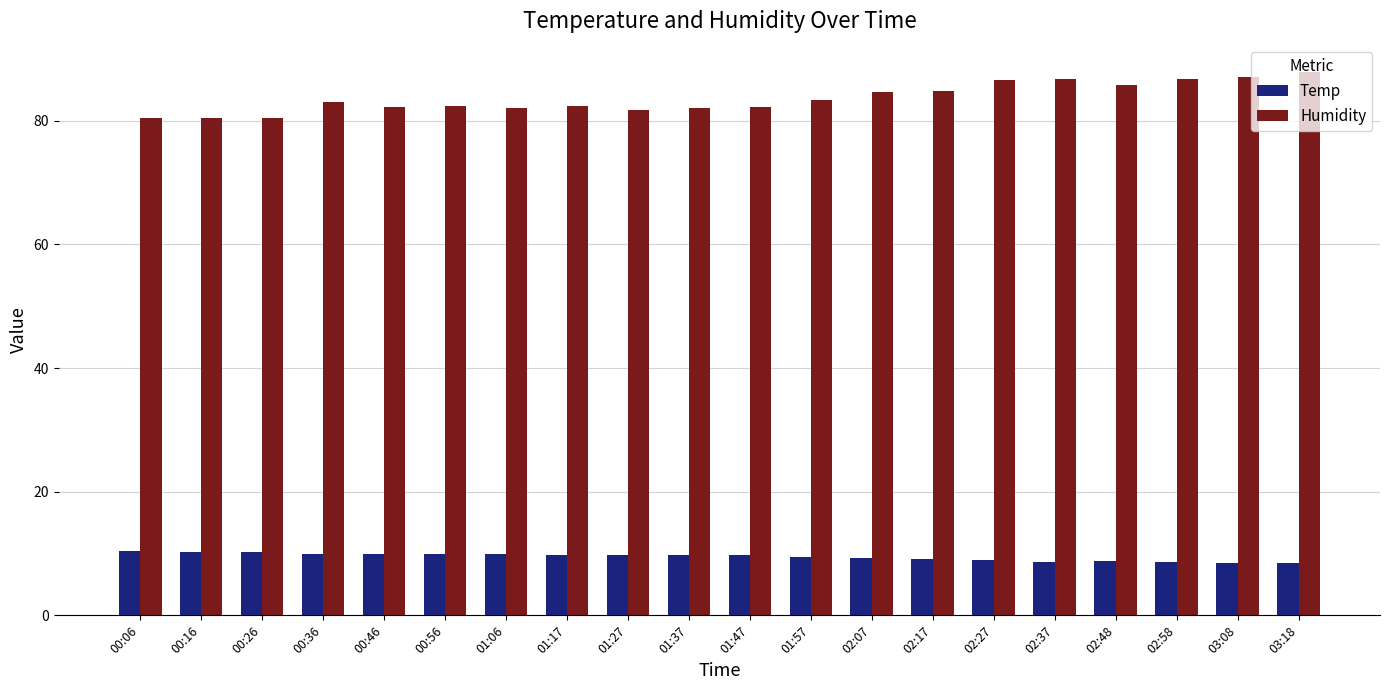

What is the value of the Temp bar at the 16th from the left?

8.7